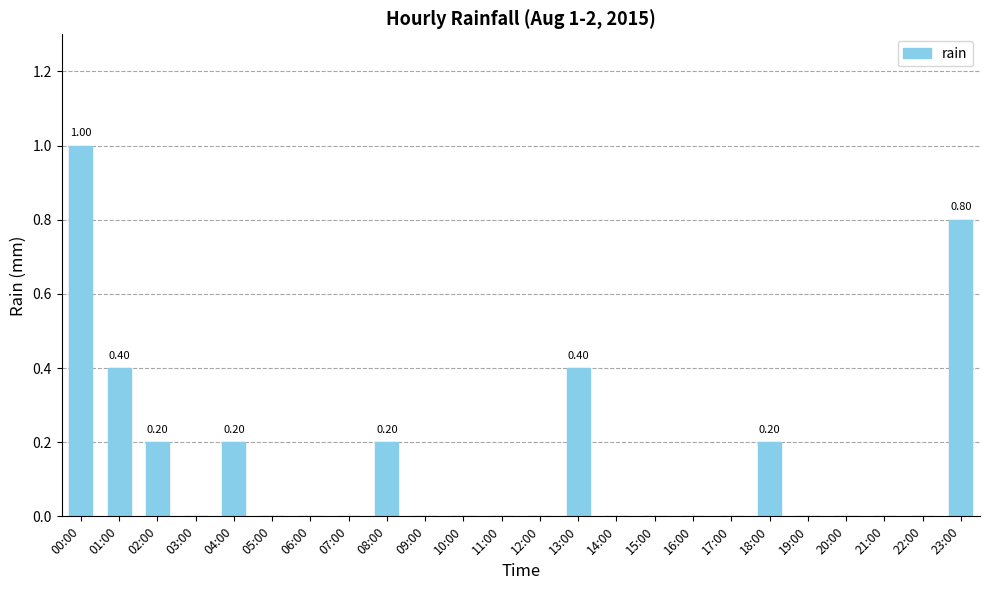

Count the values in the range 0 to 1.

24